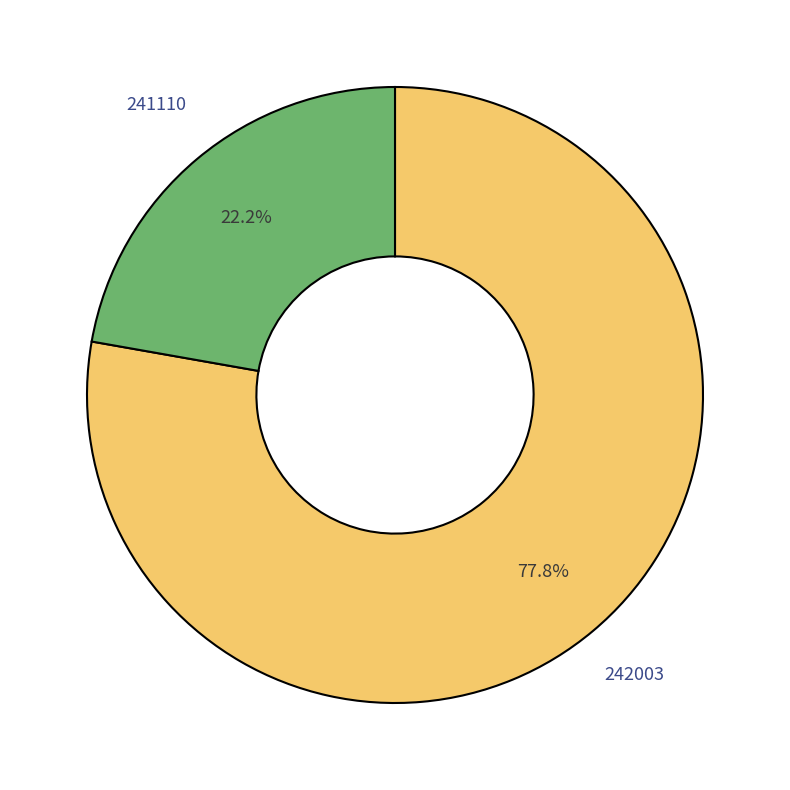

How many segments does this pie chart have?

2